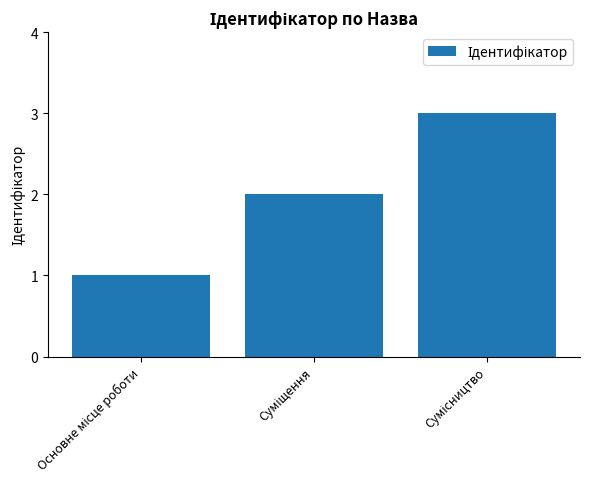

What is the greatest value displayed?

3